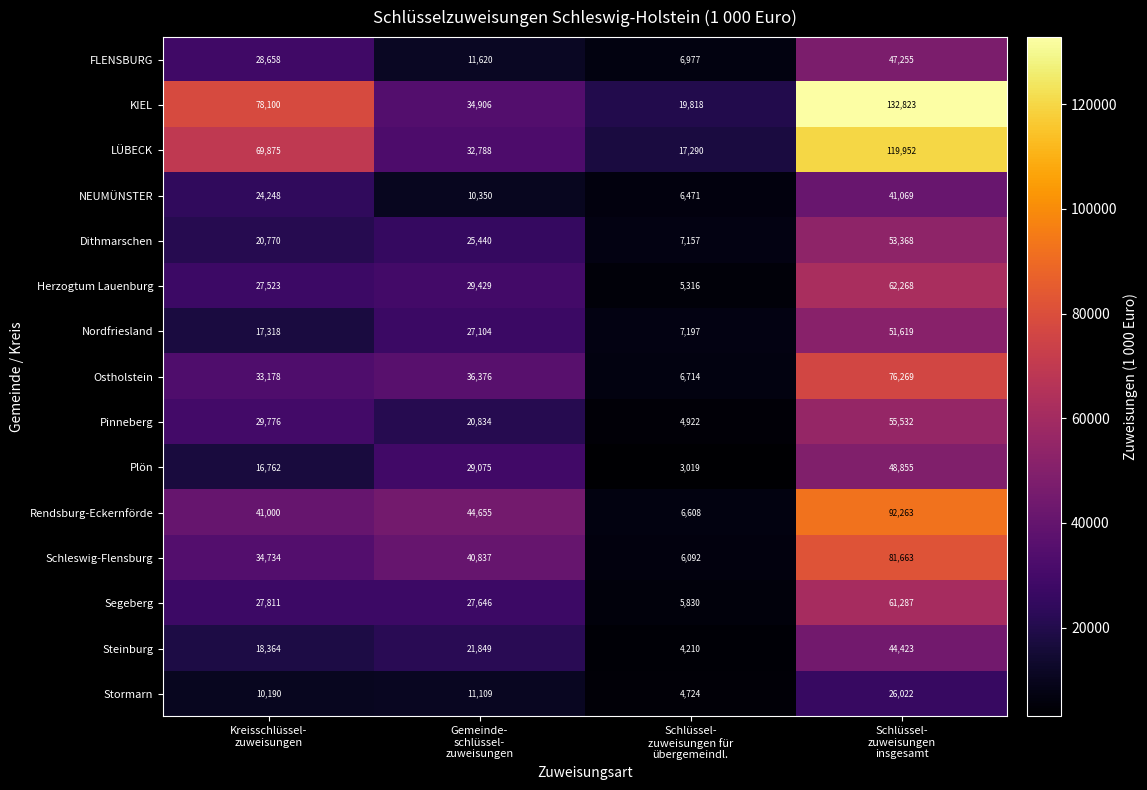

What is the minimum value for Dithmarschen?

7157